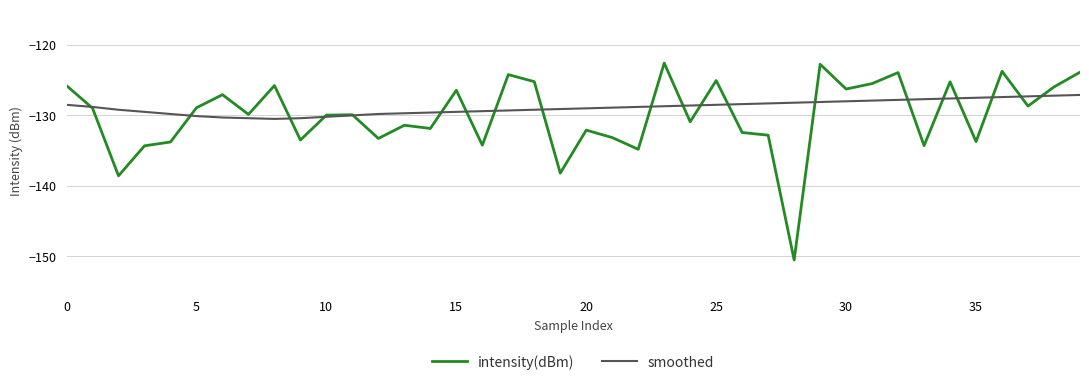

What is the average value of the intensity(dBm) series?

-130.0